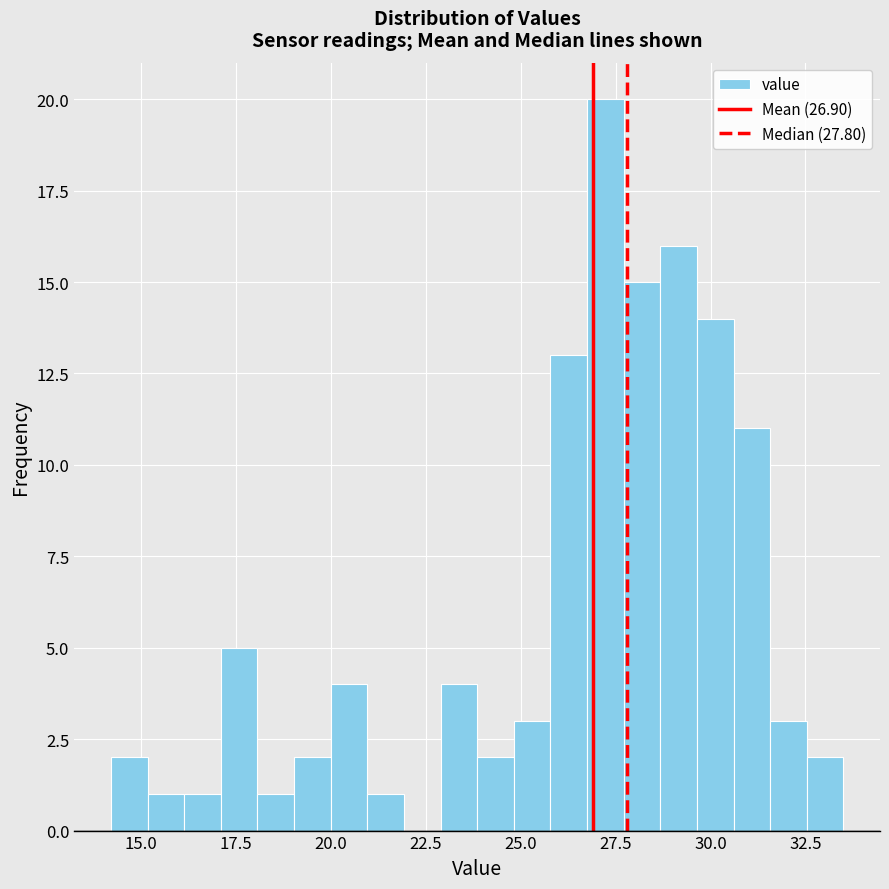

Around what value on the x-axis is the tallest bar? Give the approximate position of its centre, as read against the axis.

27.0